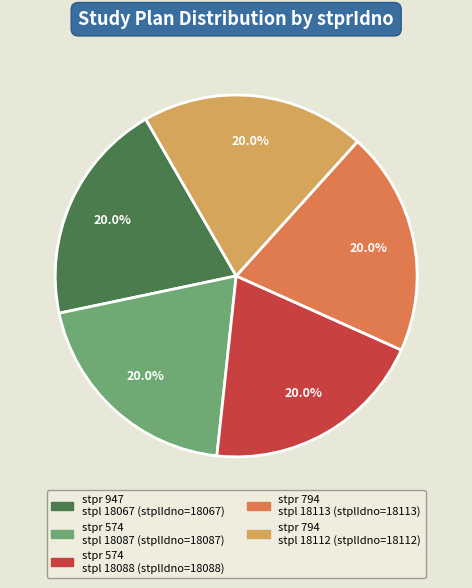

Is there a majority slice in this chart?

No